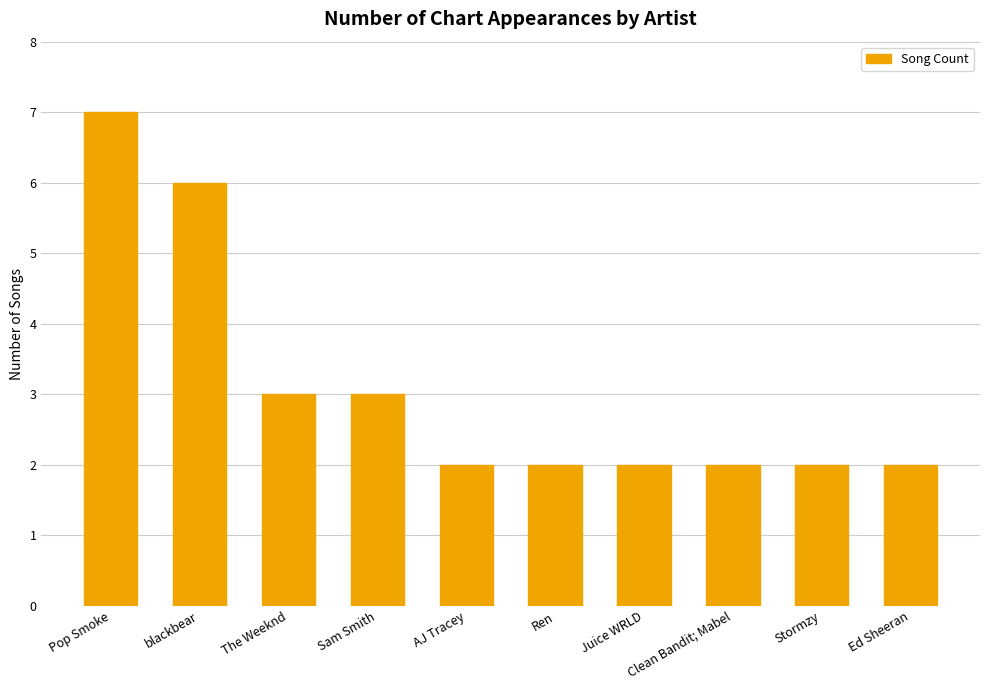

The chart shows a value of 3 at Sam Smith. True or false?

True